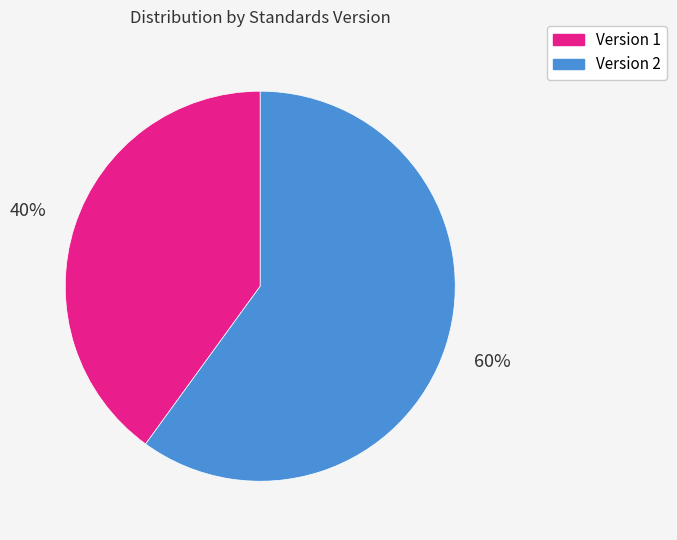

Rank the categories by value from lowest to highest.

Version 1, Version 2